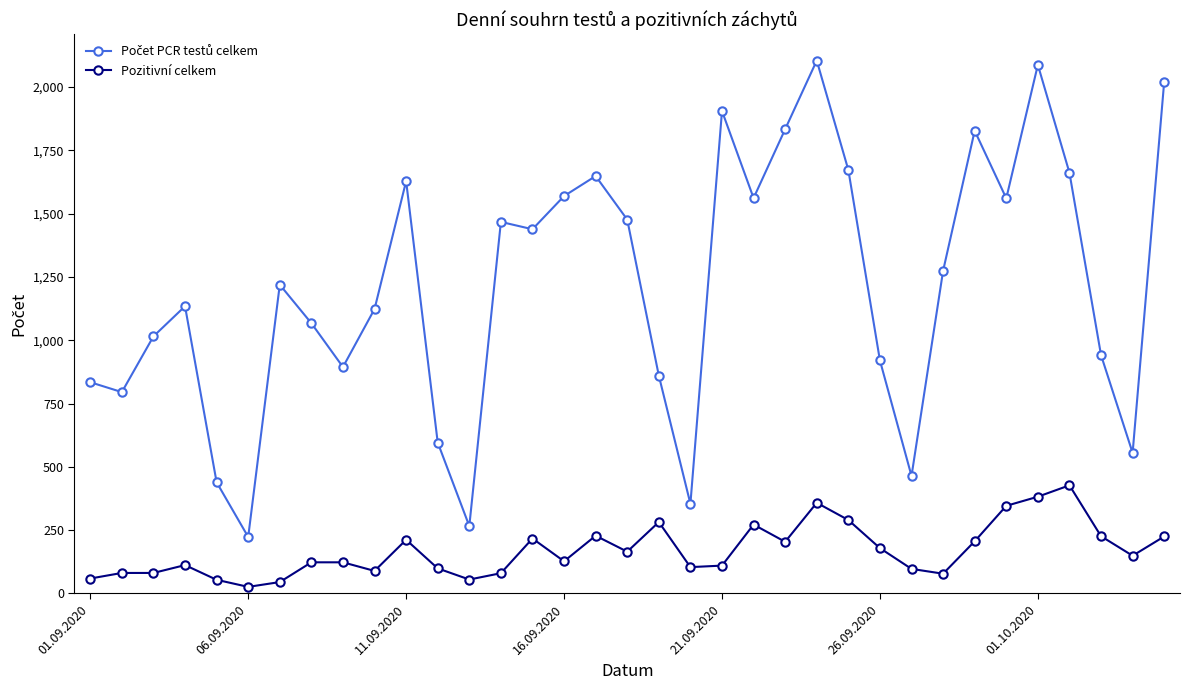

True or false: Pozitivní celkem has more than 1 interior local peaks.

True